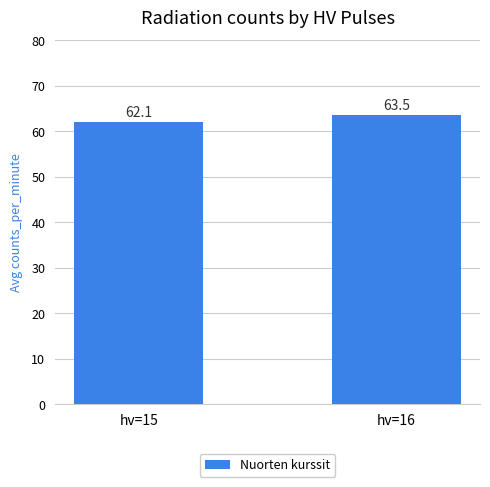

What is the maximum value shown in the chart?

63.5